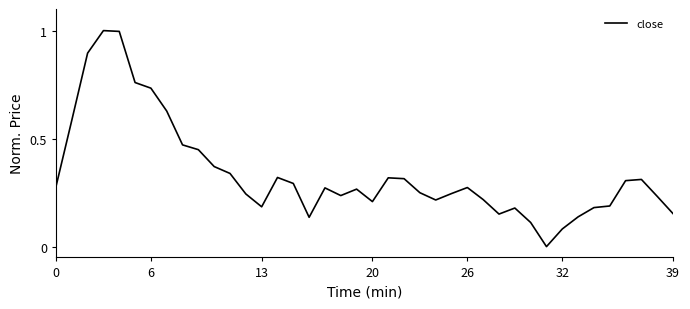

What is the maximum value shown in the chart?

1.0